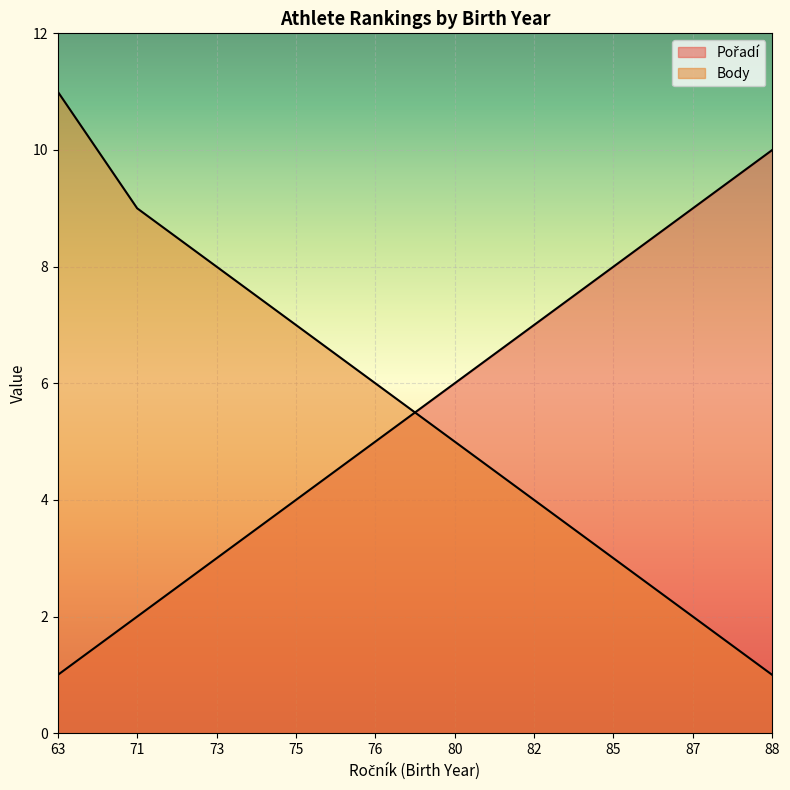

What are all the series names shown in the legend?

Pořadí, Body